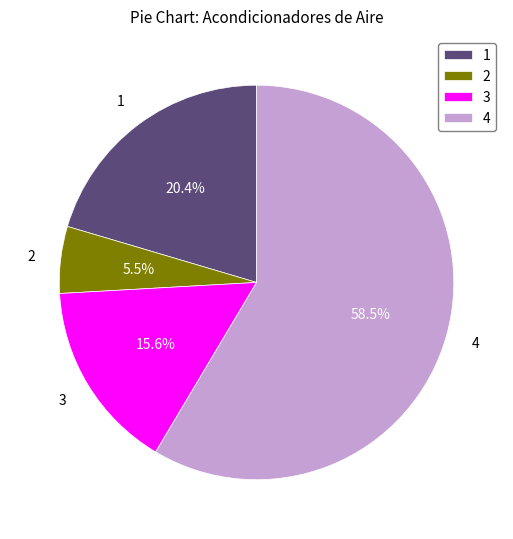

Between 1 and 4, which is larger?

4